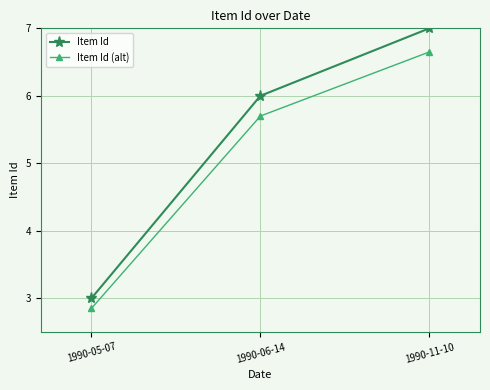

List the series in order of their overall mean, lowest first.

Item Id (alt), Item Id